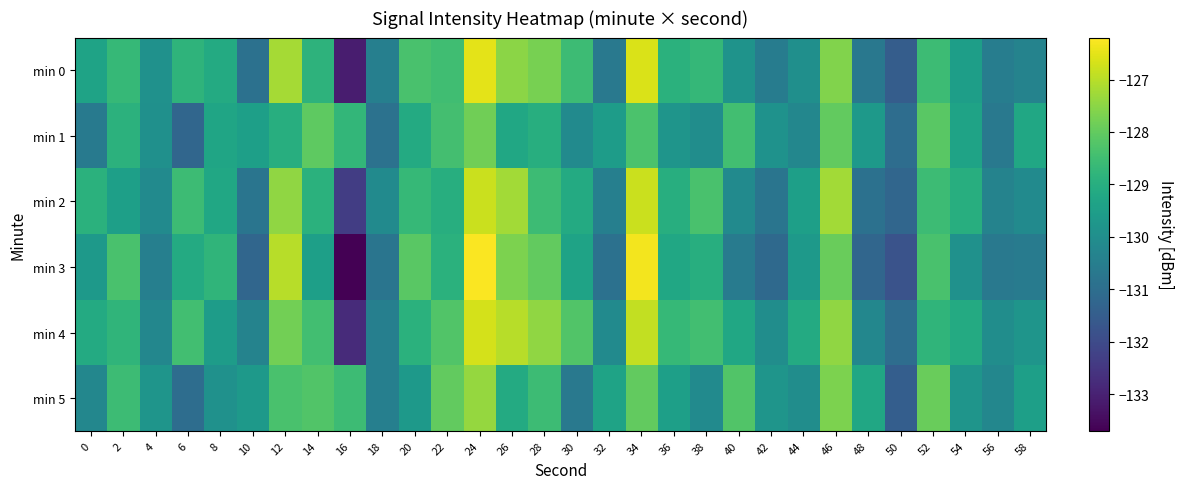

Which series has the largest range (max minus min)?

min 3